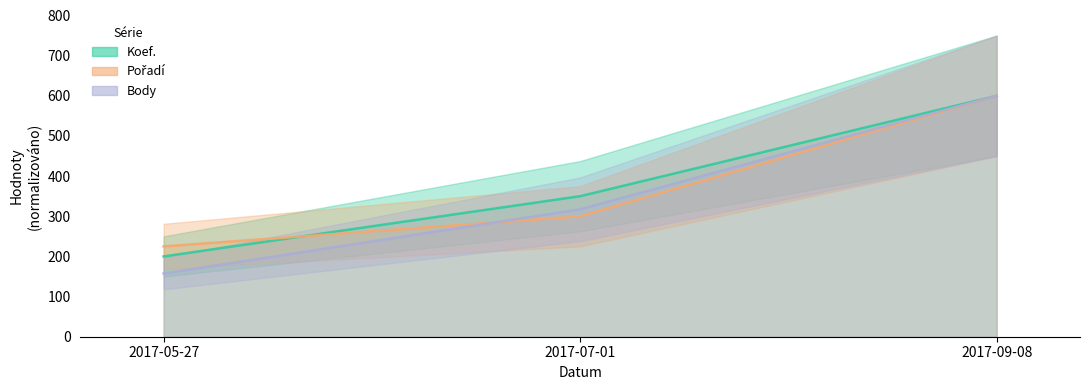

What is the difference between the Body values at 2017-05-27 and 2017-07-01?

159.9